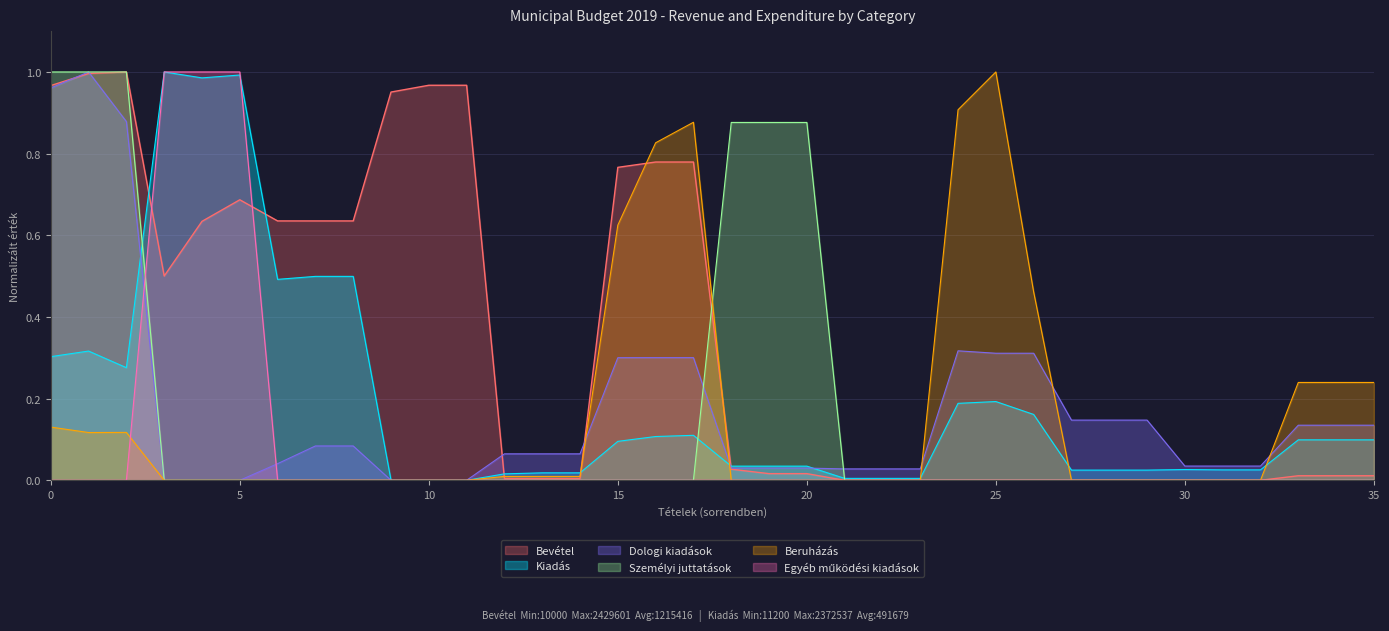

Which series has the largest range (max minus min)?

Bevétel